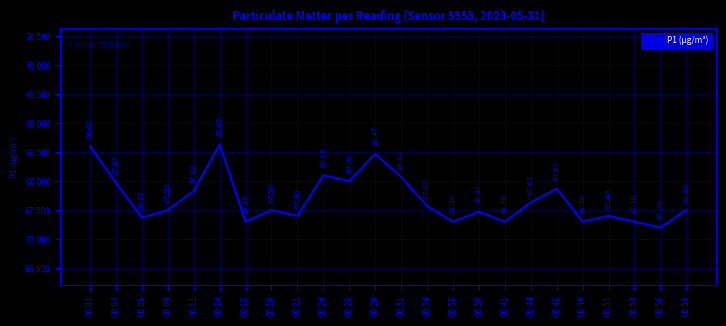

What is the smallest value displayed?

67.2